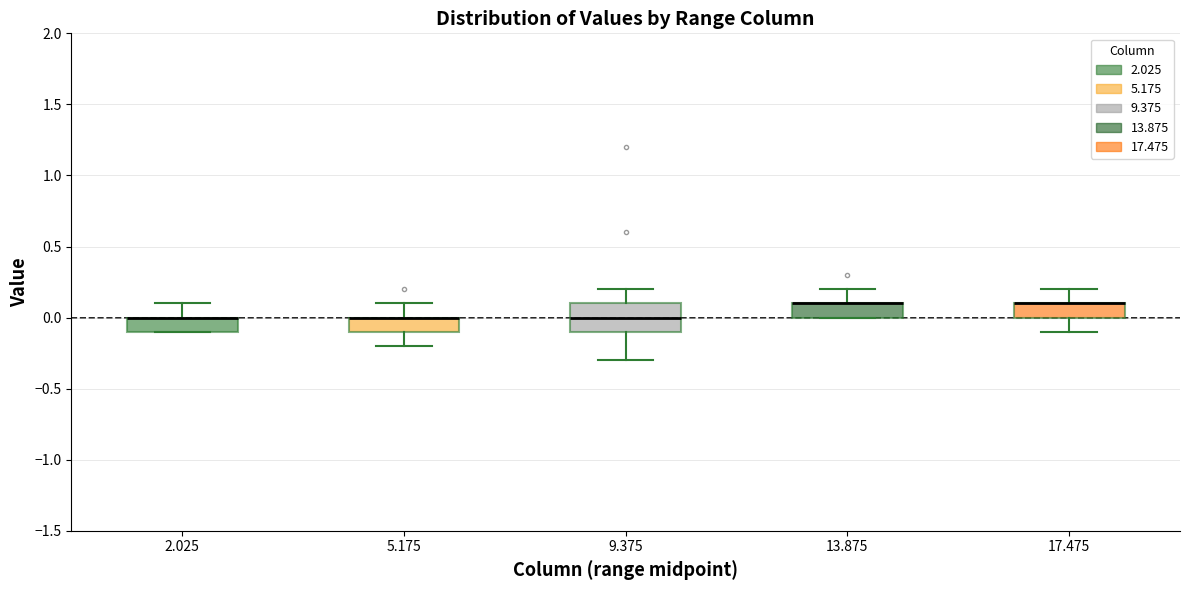

Where is the lower edge of the box at x = 13.875 on the y-axis? The values are not printed on the chart, so give them approximately, as read against the axis.

0.0